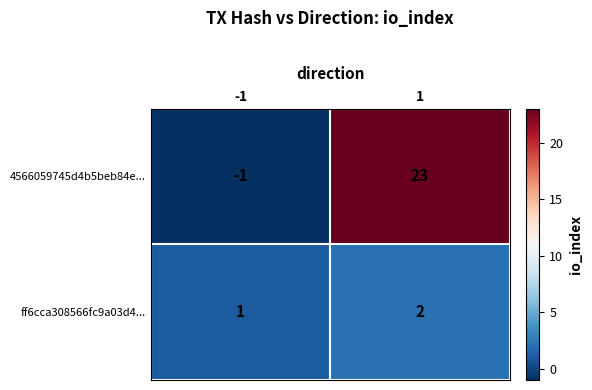

The value of ff6cca308566fc9a03d4... at 1 is 1. True or false?

False